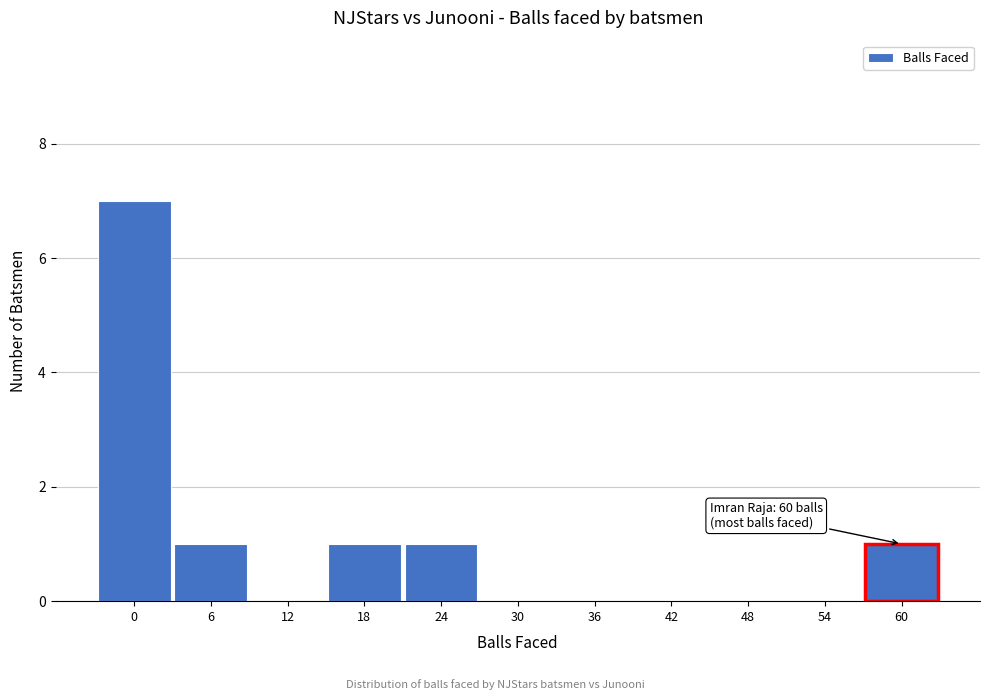

Reading left to right, extract all data points from this chart.

0=7	6=1	12=0	18=1	24=1	30=0	36=0	42=0	48=0	54=0	60=1